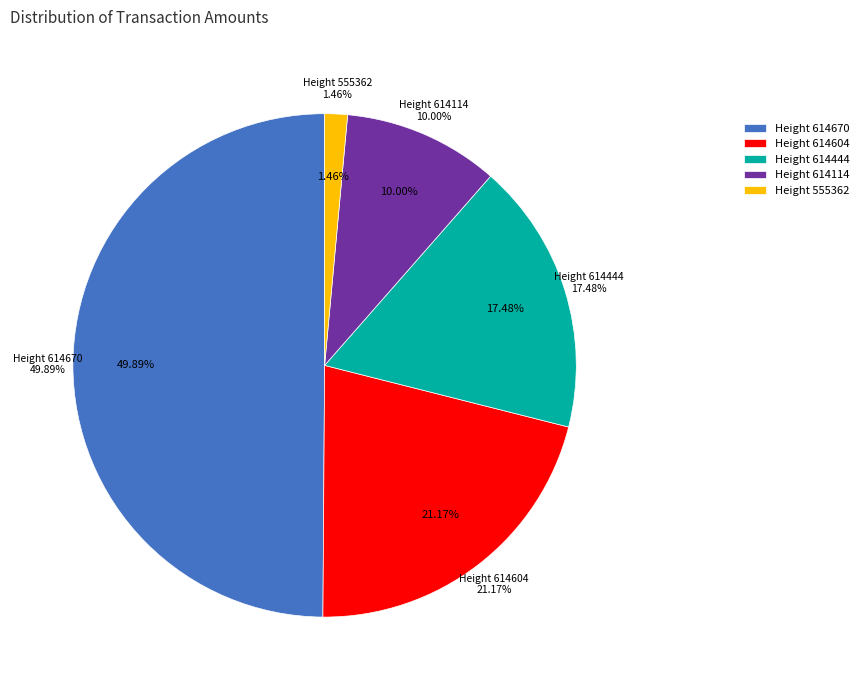

What percentage is NOT represented by Height 614670?

50.1%